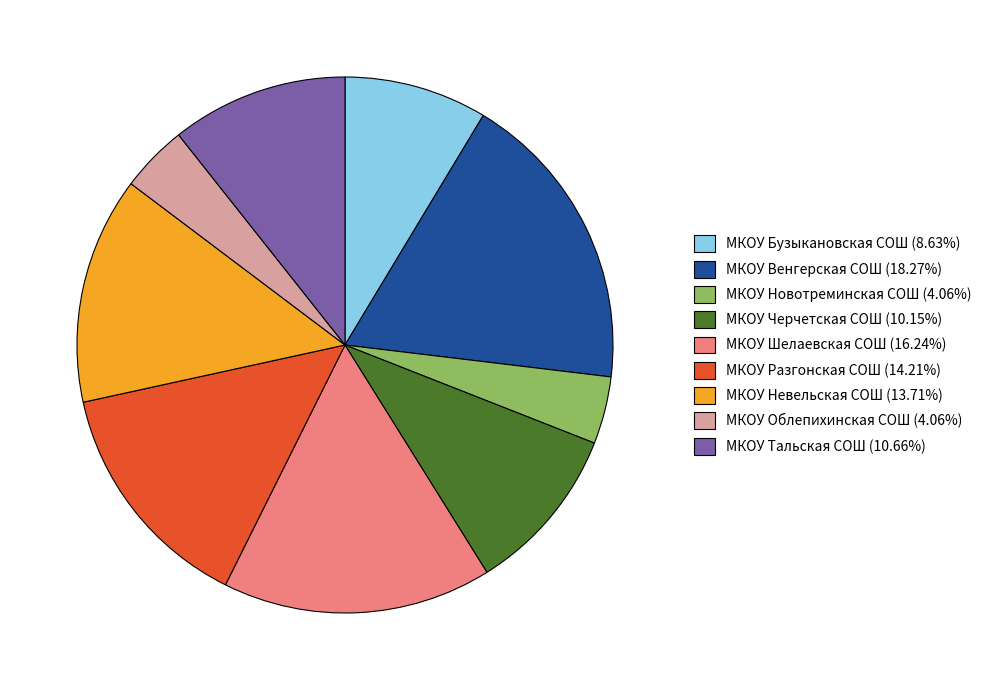

Is the sum of МКОУ Тальская СОШ and МКОУ Шелаевская СОШ greater than half?

No